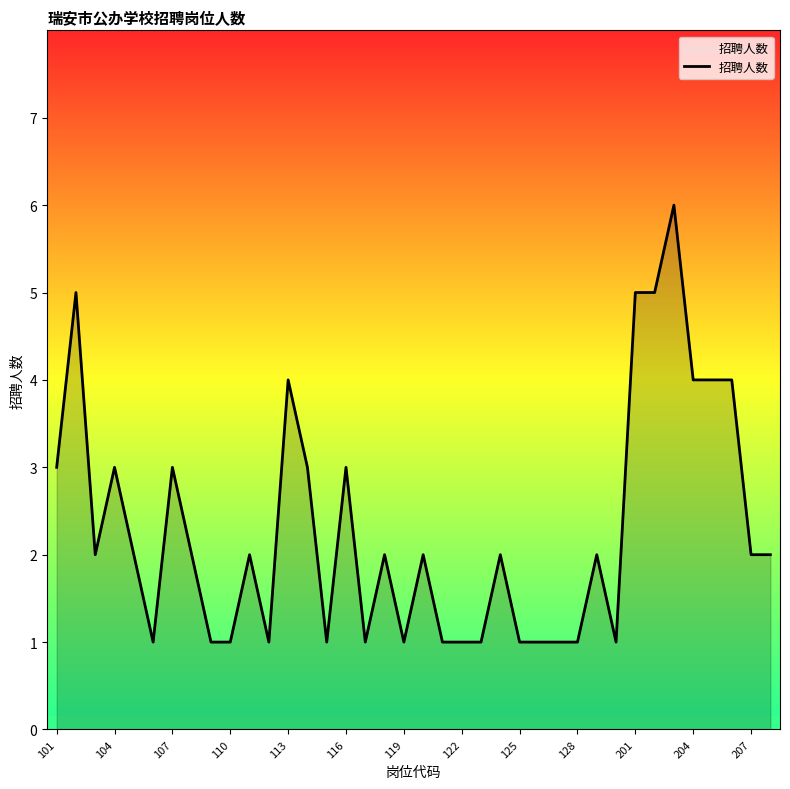

What is the maximum value shown in the chart?

6